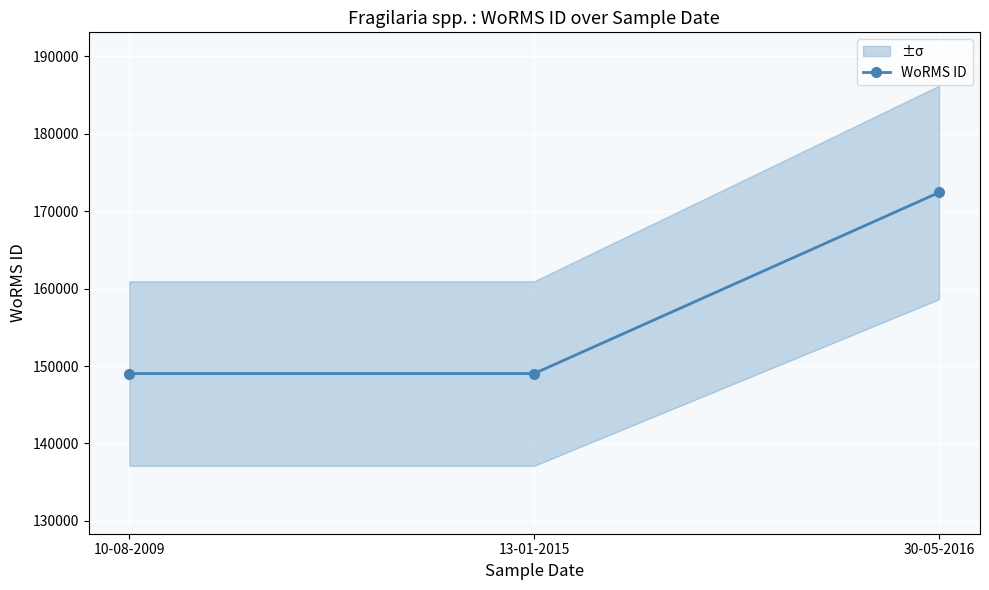

List the labels in order of value, smallest first.

10-08-2009, 13-01-2015, 30-05-2016